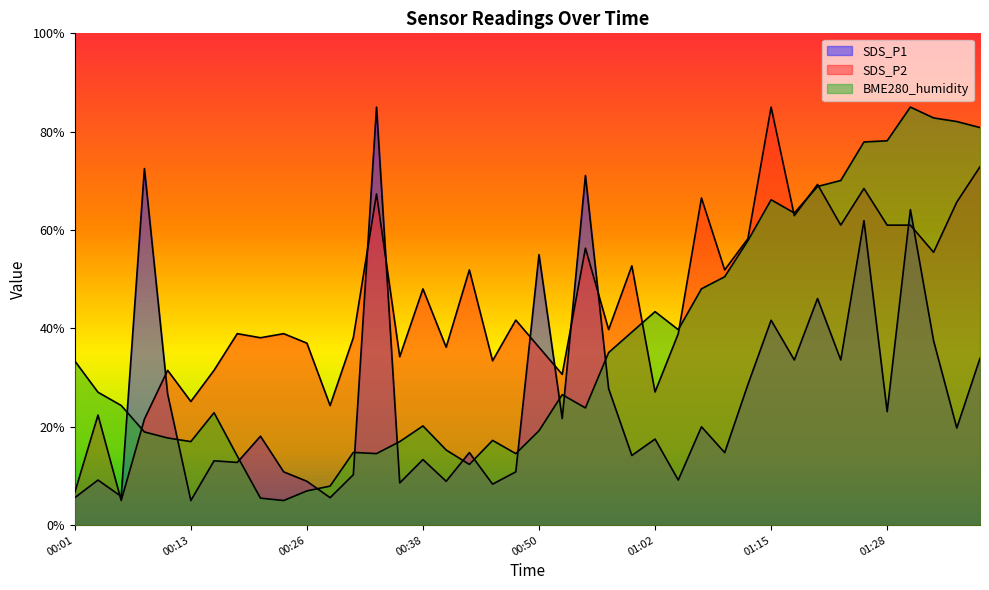

True or false: BME280_humidity has more than 1 points higher than both neighbors.

True